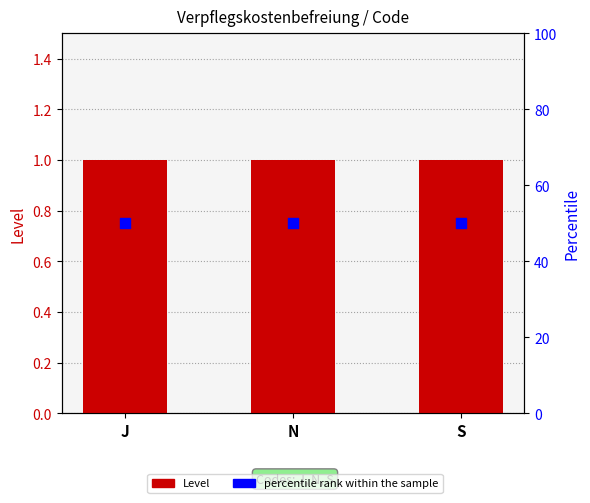

What are all the series names shown in the legend?

Level, percentile rank within the sample